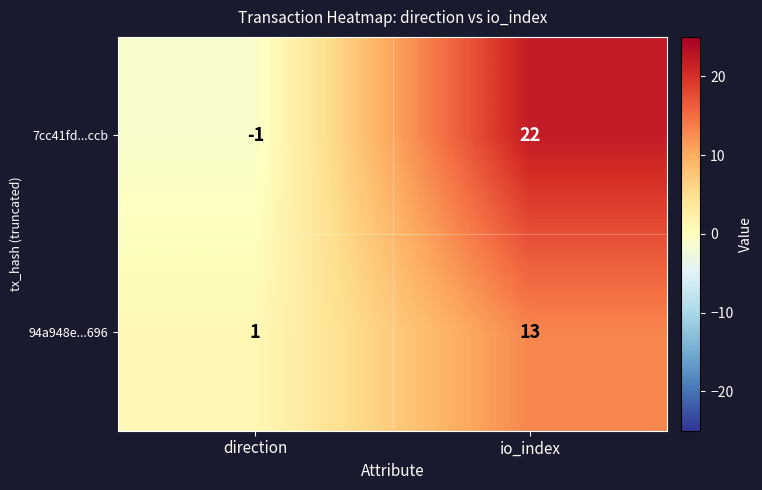

Which series has the largest total across all categories?

7cc41fd...ccb